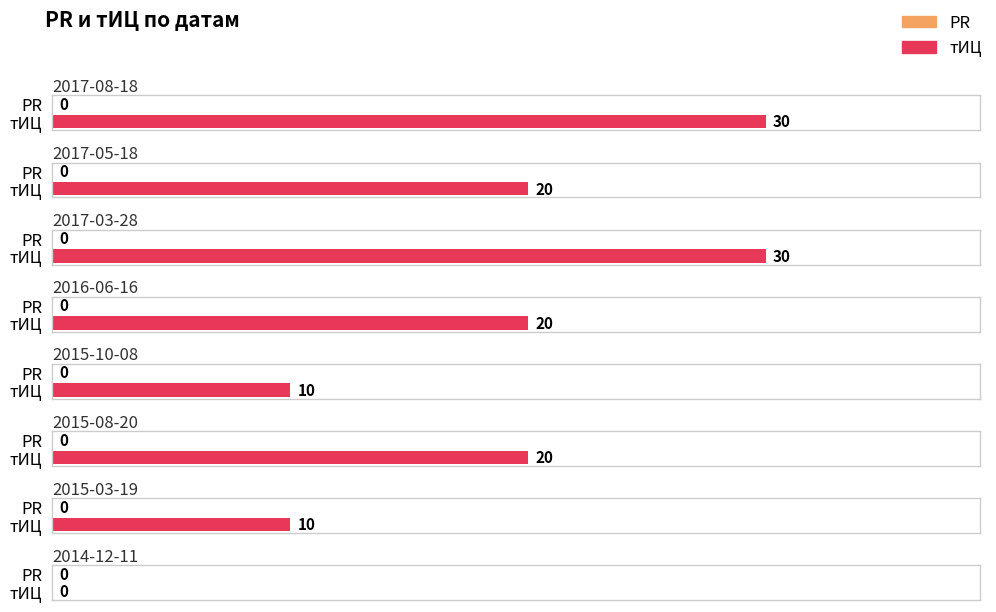

Between 2017-03-28 and 2015-10-08, which is larger?

2017-03-28